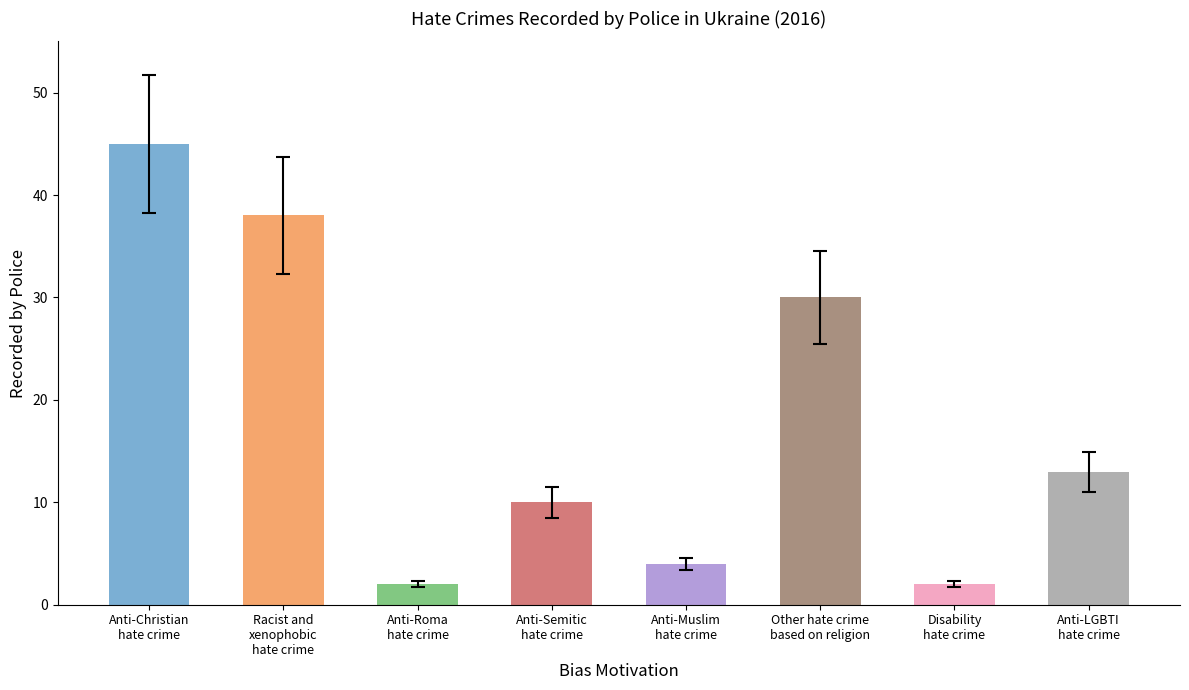

How many values are below 13?

4